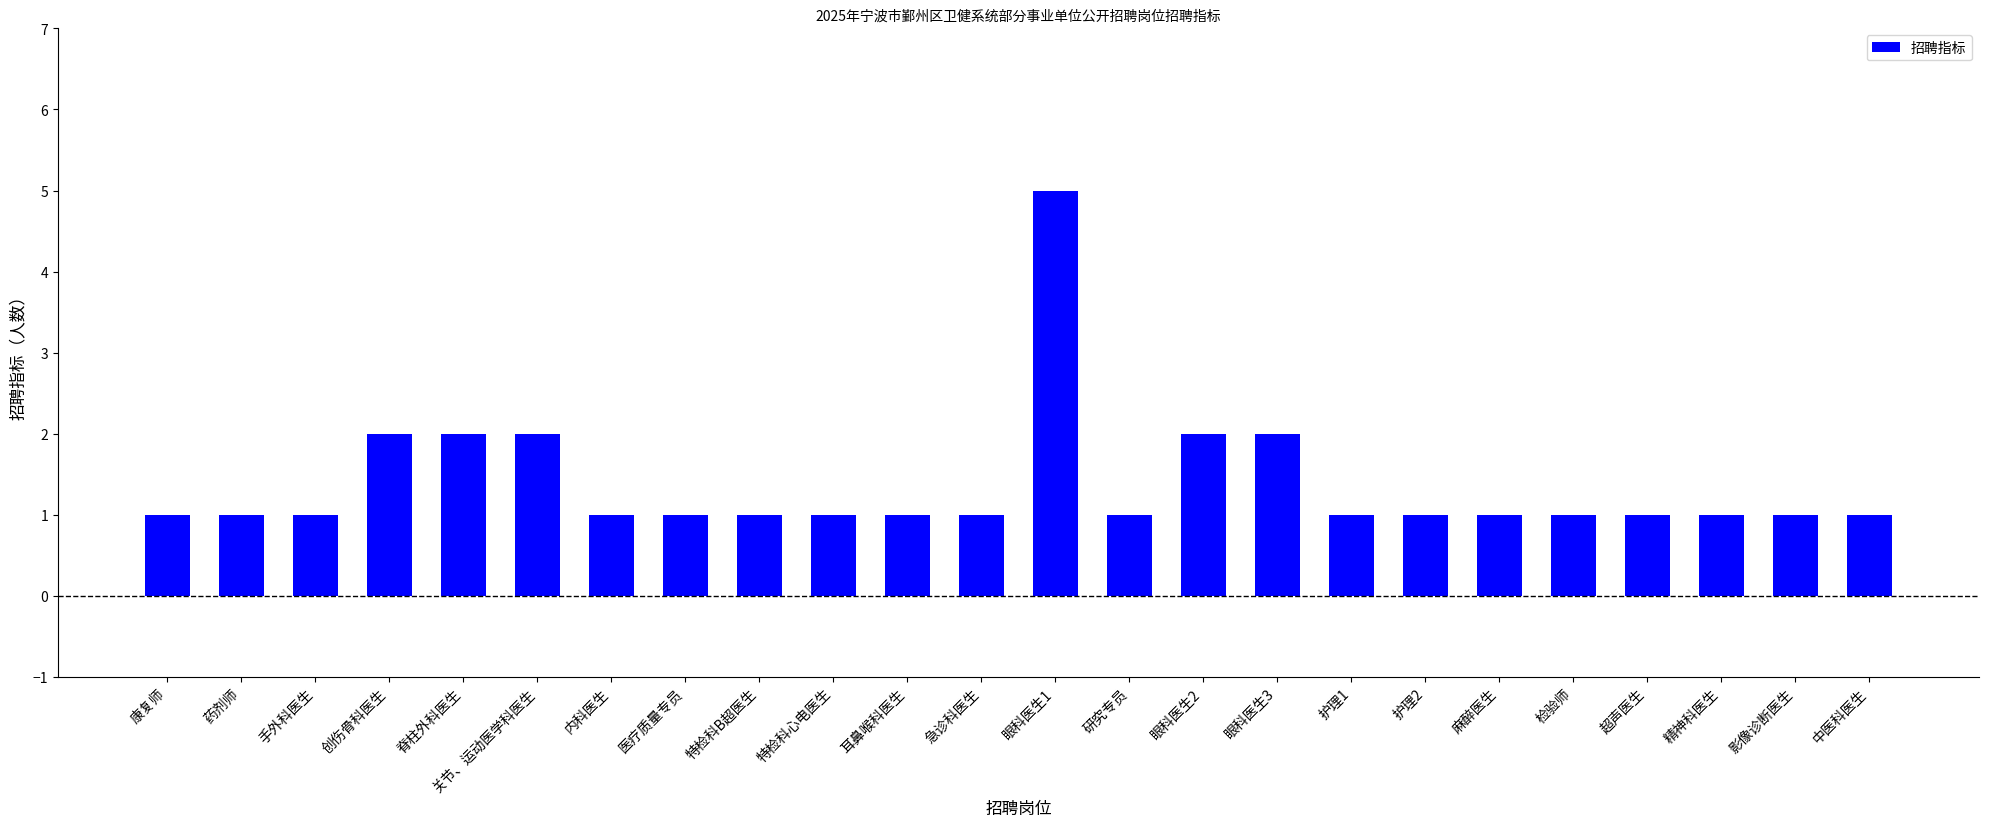

Which category has the highest value across all series?

眼科医生1